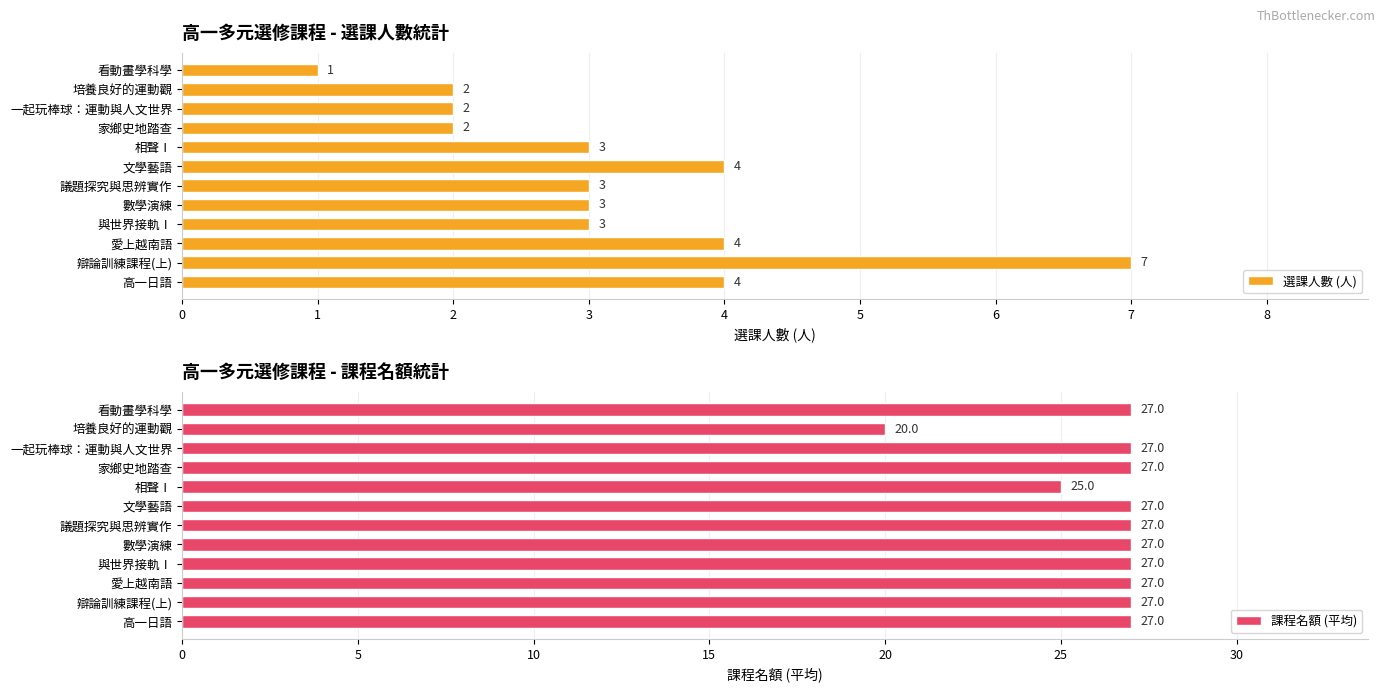

Count the 課程名額 (平均) values in the range 27 to 28.

10